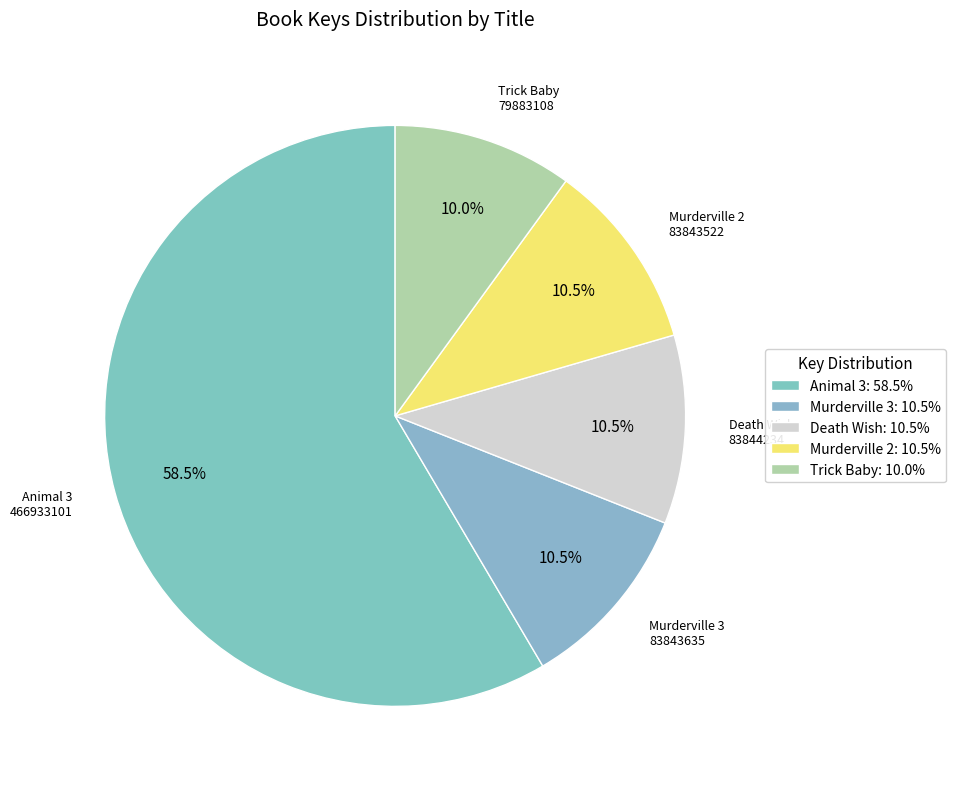

Count the number of slices in the pie.

5